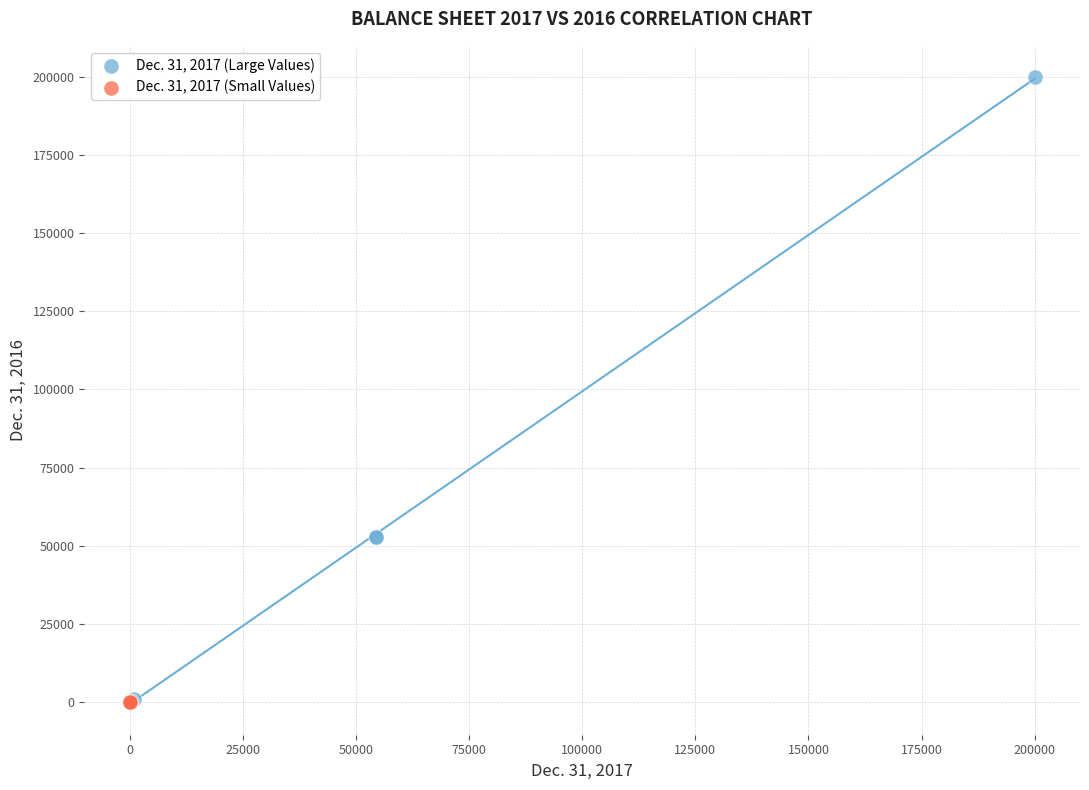

Which series reaches the maximum Y coordinate?

Dec. 31, 2017 (Large Values)